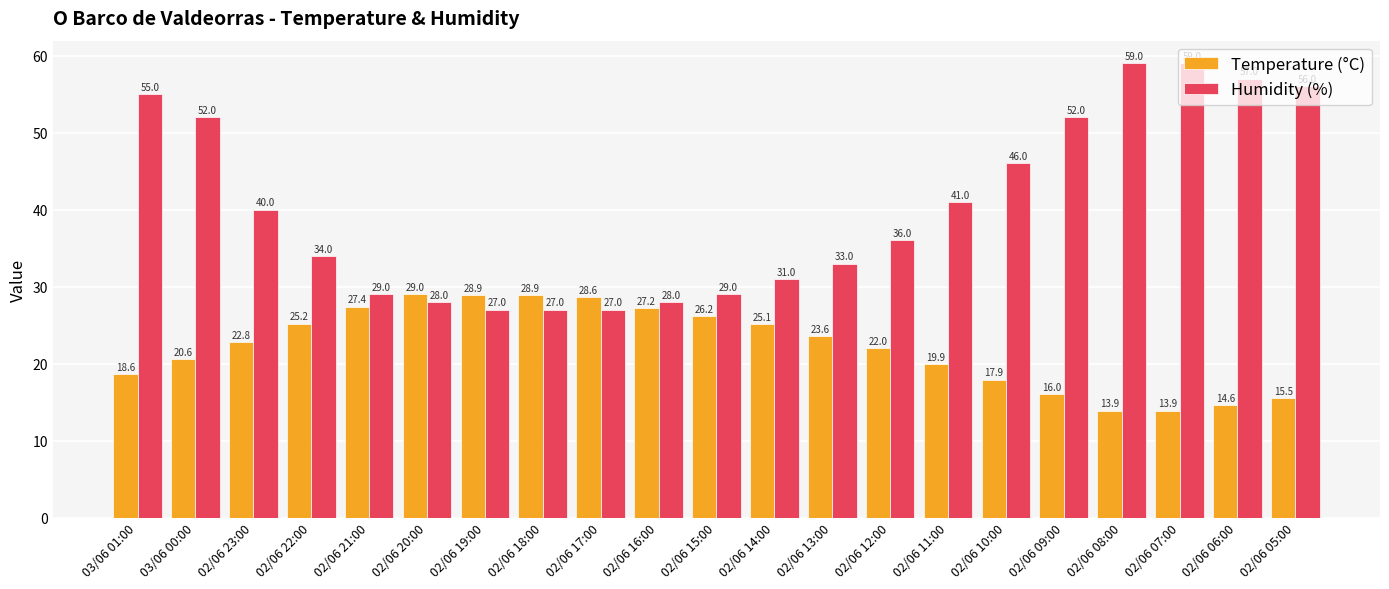

At which label does Humidity (%) first exceed 36?

03/06 01:00